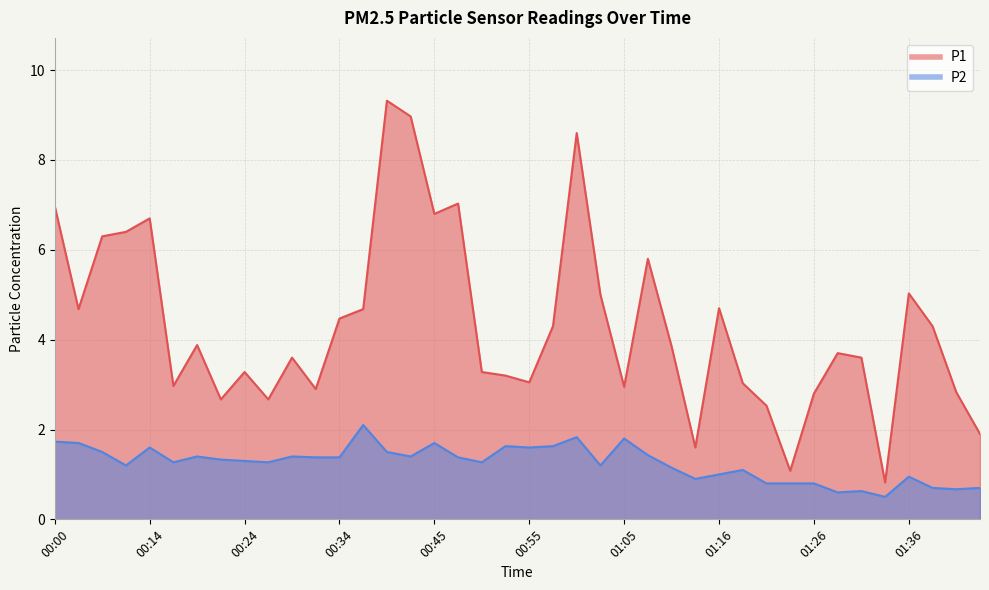

Where does the P2 series first go above 1?

00:00